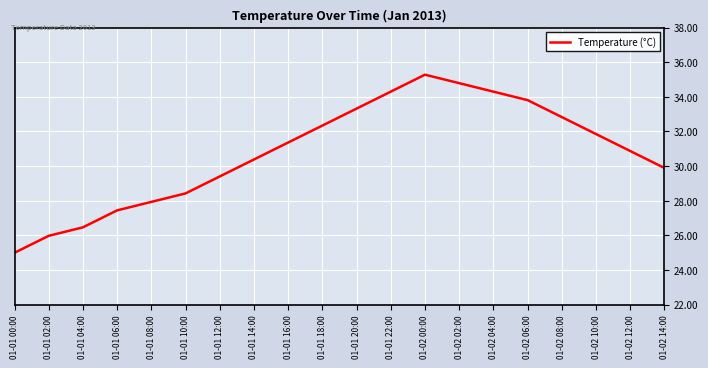

How many lines are shown in the chart?

1